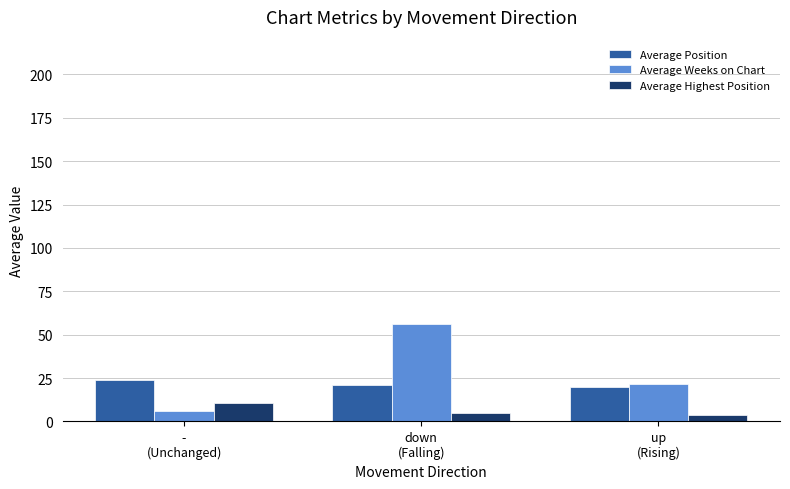

Reading right to left, extract all data points from this chart.

Average Position: up
(Rising)=19.9	down
(Falling)=21.0	-
(Unchanged)=24.1
Average Weeks on Chart: up
(Rising)=21.4	down
(Falling)=56.0	-
(Unchanged)=6.0
Average Highest Position: up
(Rising)=3.6	down
(Falling)=4.6	-
(Unchanged)=10.4